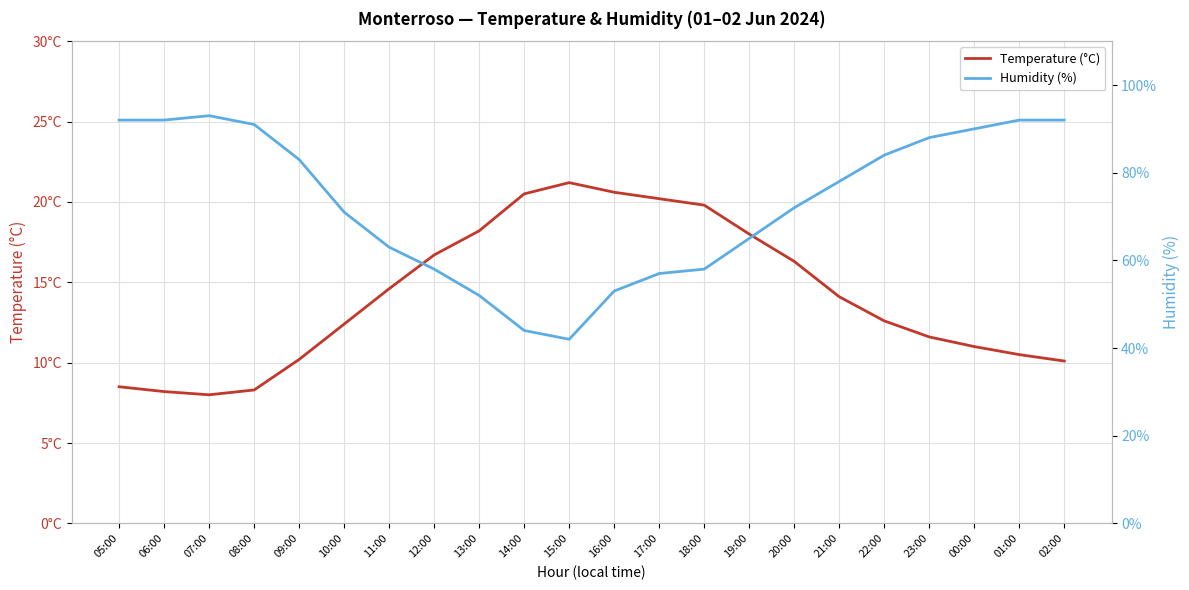

How many lines are shown in the chart?

2